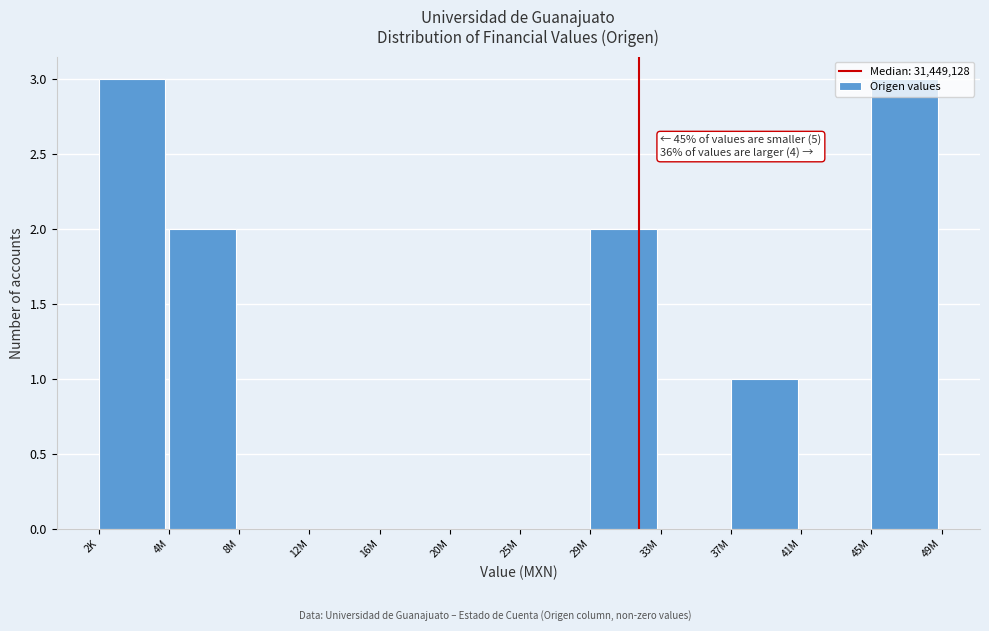

Which has a higher value, 45M or 8M?

45M